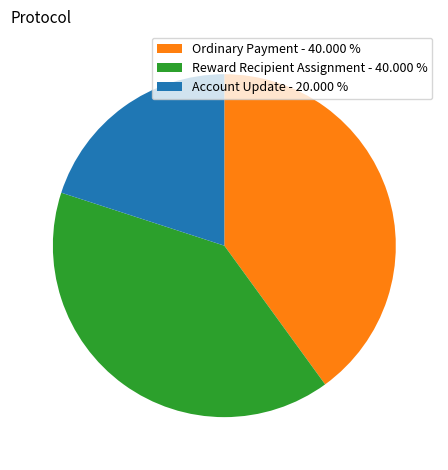

Count the number of slices in the pie.

3